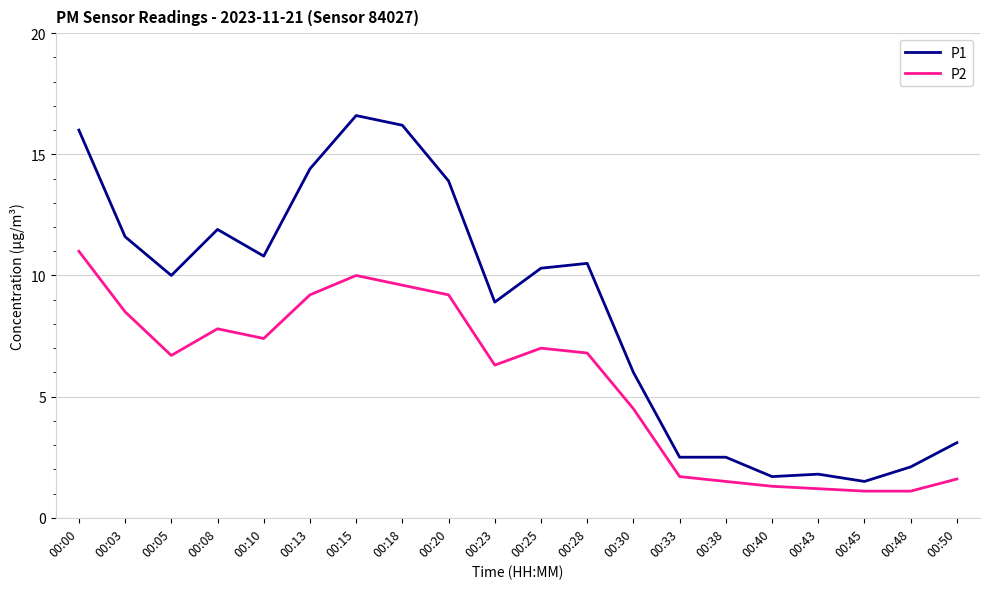

At 00:33, list the series in order from largest to smallest.

P1, P2